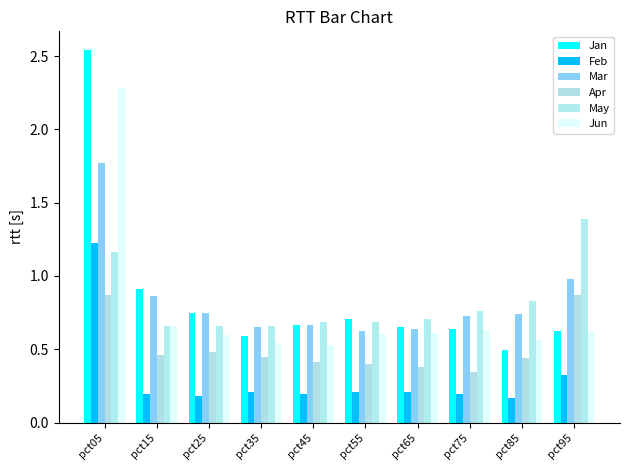

Count the number of data series in this chart.

6